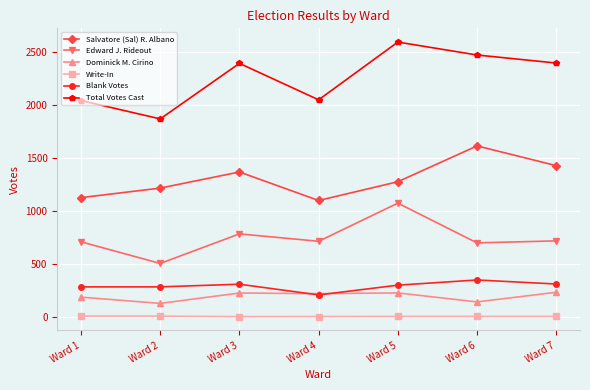

Rank the series by their maximum value, from lowest to highest.

Write-In, Dominick M. Cirino, Blank Votes, Edward J. Rideout, Salvatore (Sal) R. Albano, Total Votes Cast